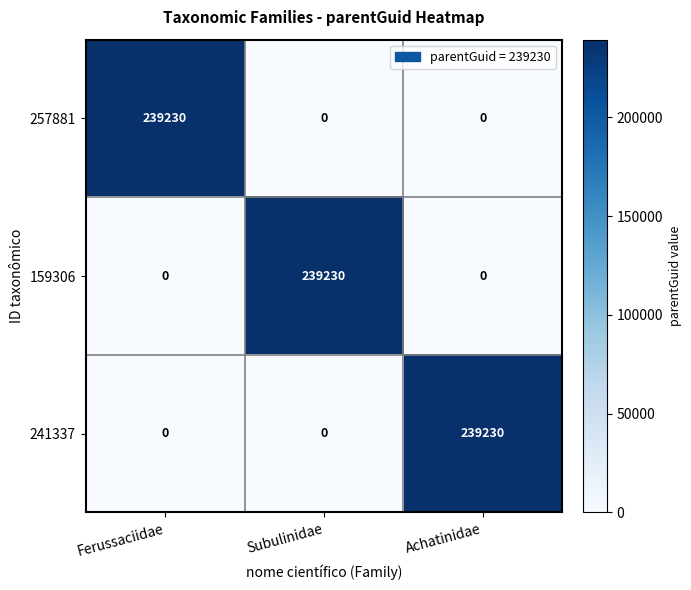

What is the difference between the maximum and minimum values in the 257881 series?

239230